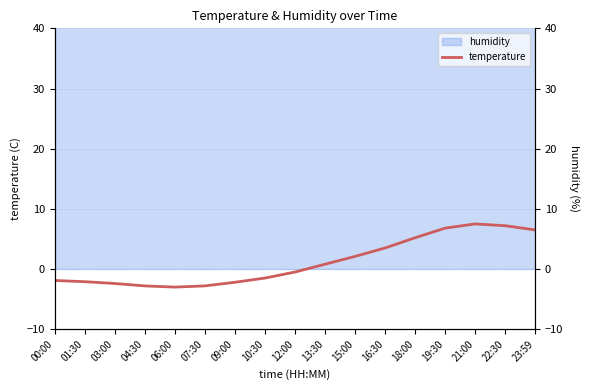

What is the label of the 3rd point from the right?

21:00